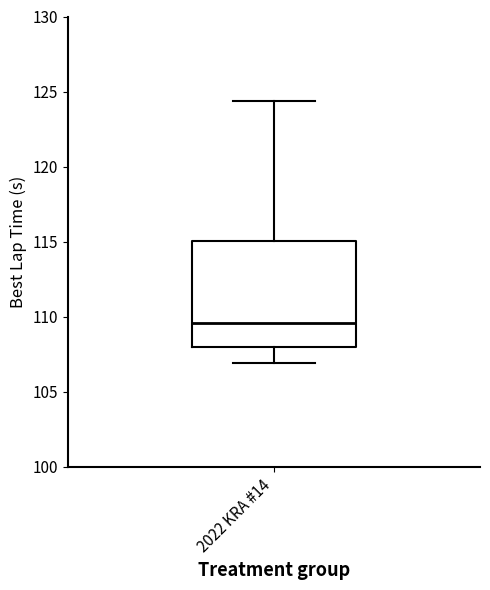

Transcribe this box plot: give where the median line is, the range the box spans, and where the two whiskers end, as read against the y-axis. The values are not printed on the chart, so give them approximately, as read against the axis.

median 109.5, box 108.0 to 115.0, whiskers 107.0 to 124.5